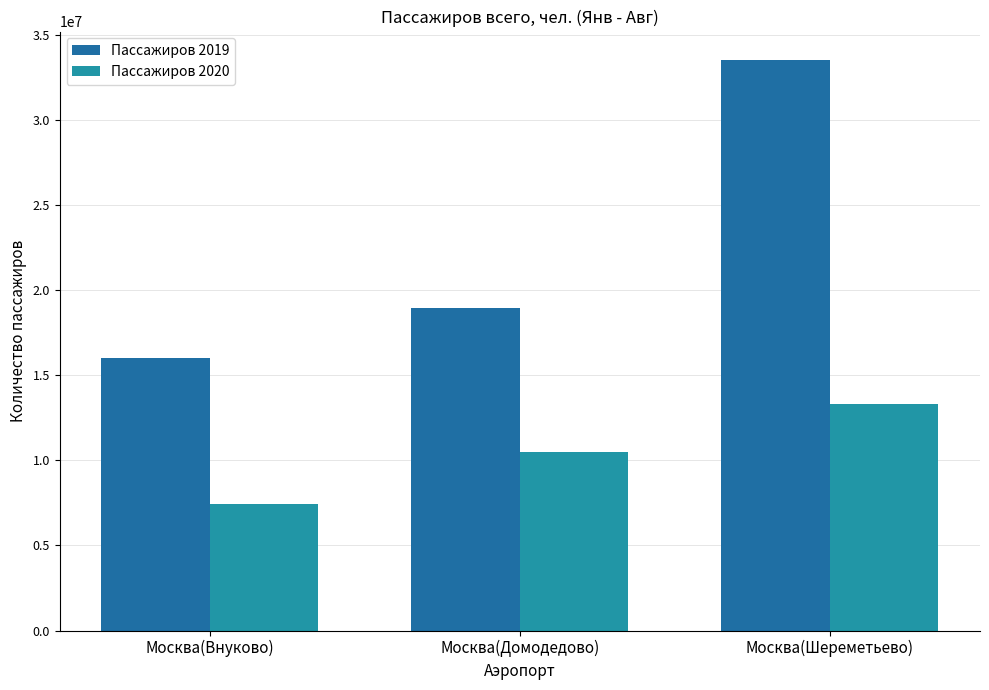

Rank the series by their average value, from highest to lowest.

Пассажиров 2019, Пассажиров 2020